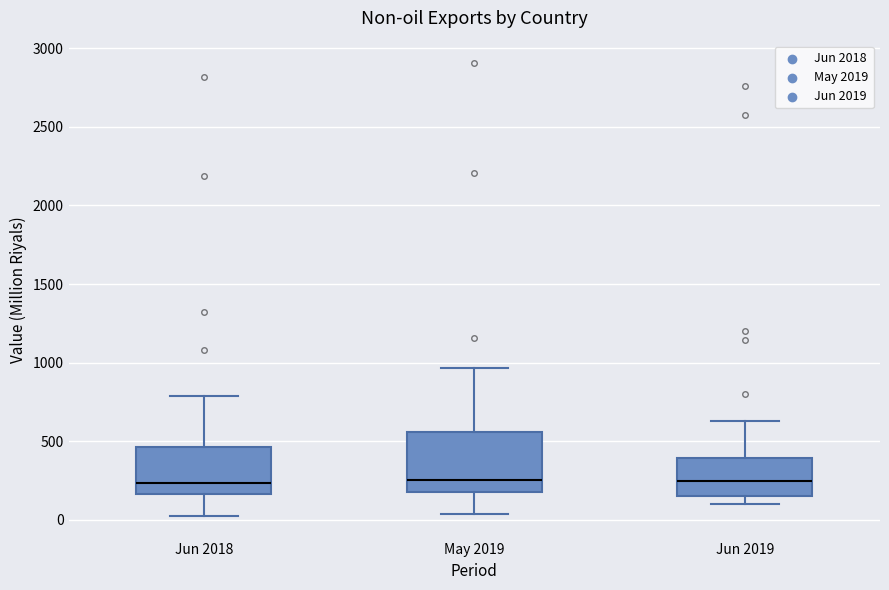

Where does the lower whisker of the box for Jun 2019 end on the y-axis? The values are not printed on the chart, so give them approximately, as read against the axis.

100